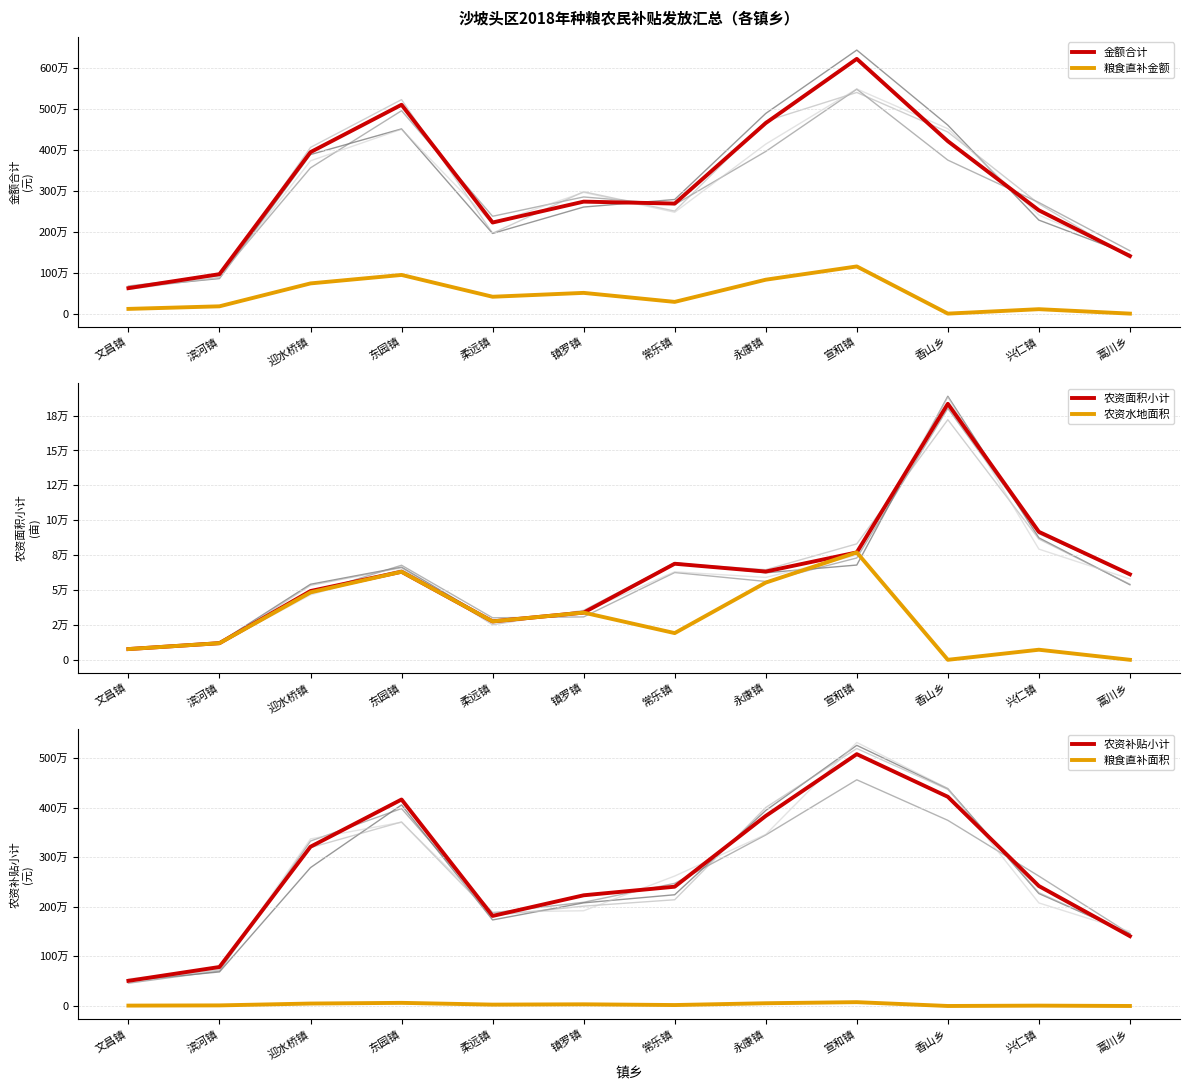

Reading left to right, what are all the values shown in this chart?

金额合计: 622728.8	964893.9	3950339.6	5110141.0	2228749.0	2739537.5	2692417.8	4661938.8	6232452.7	4218631.0	2527335.0	1408474.0
粮食直补金额: 115320.1	178684.0	739029.2	946322.4	412731.3	507321.8	286947.8	829609.5	1154157.9	0.0	108247.5	0.0
农资面积小计: 7688.0	11912.3	49268.6	63088.2	27515.4	33821.4	68821.1	63222.4	76943.9	183418.7	91686.0	61238.0
农资水地面积: 7688.0	11912.3	48328.7	63088.2	27515.4	33821.4	19129.8	55307.3	76943.9	0.0	7216.5	0.0
农资补贴小计: 507408.7	786209.8	3211310.4	4163818.6	1816017.7	2232215.7	2405470.0	3832329.3	5078294.8	4218631.0	2419087.5	1408474.0
粮食直补面积: 7688.0	11912.3	49268.6	63088.2	27515.4	33821.4	19129.8	55307.3	76943.9	0.0	7216.5	0.0